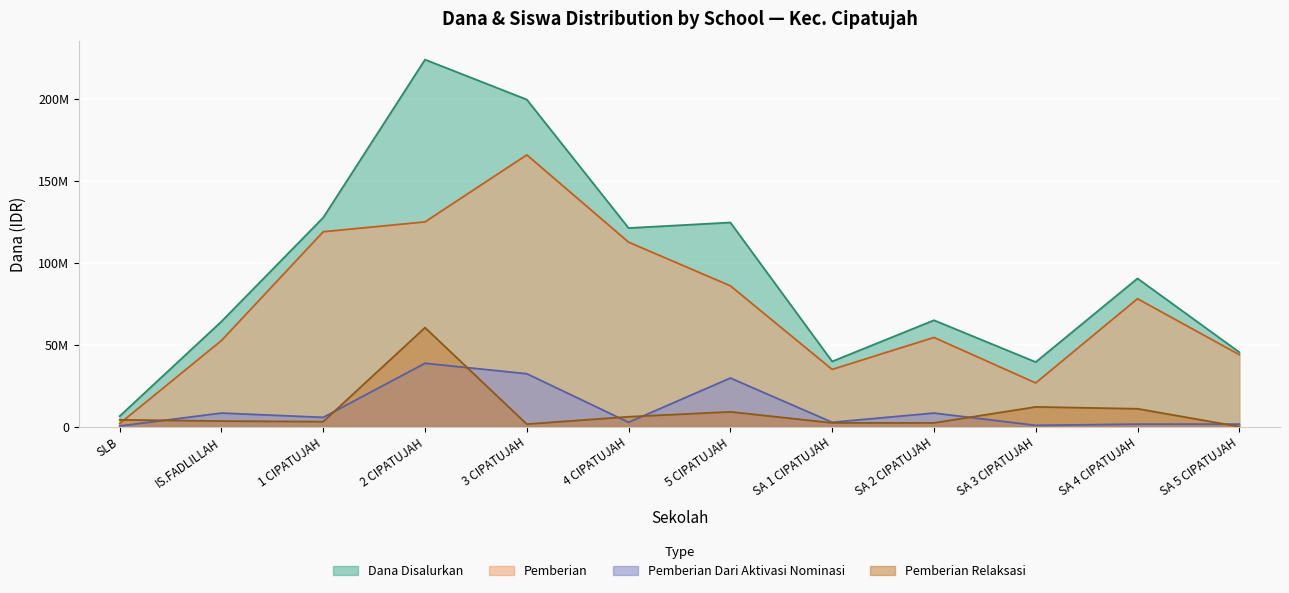

What is the difference between the second highest and second lowest values in the Dana Disalurkan series?

160125000